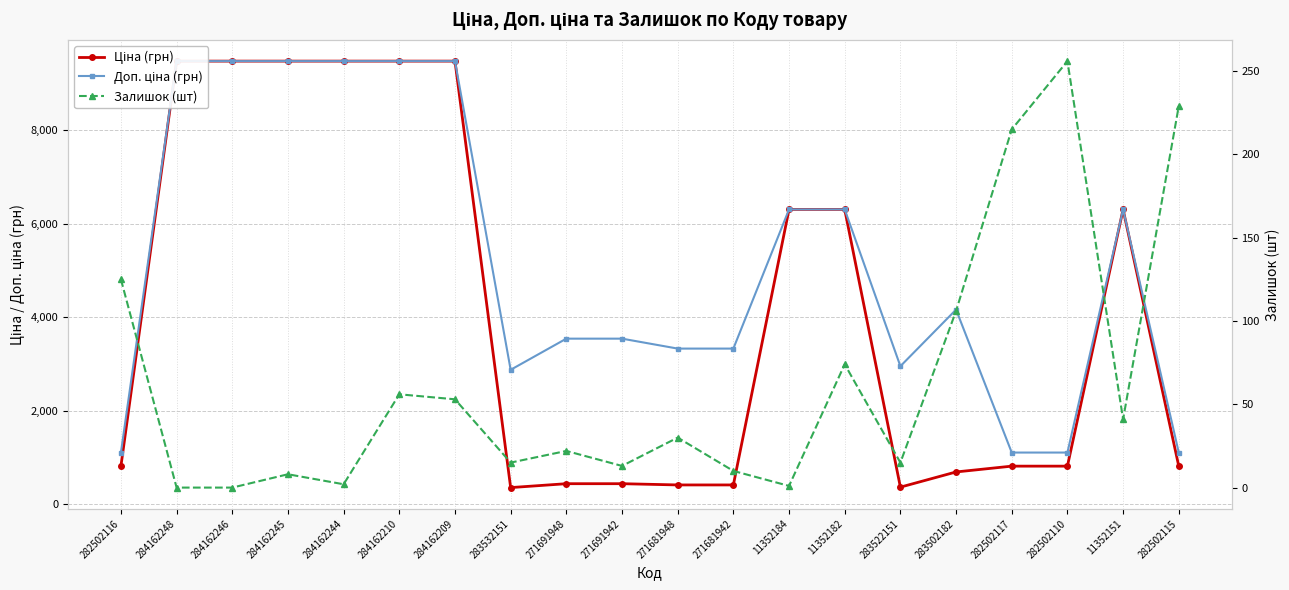

True or false: Доп. ціна (грн) has more than 1 points higher than both neighbors.

True